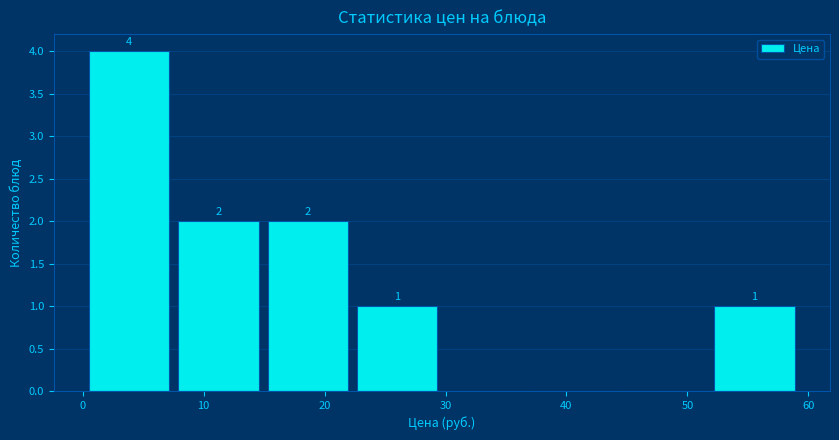

Over which range of the x-axis is the bar tallest?

1 to 8